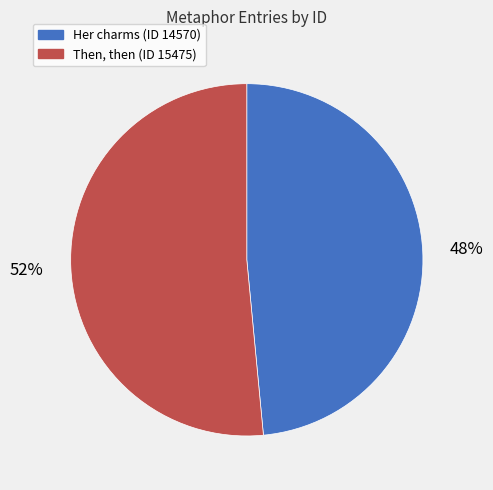

The Then, then (ID 15475) slice represents 59% of the pie. True or false?

False